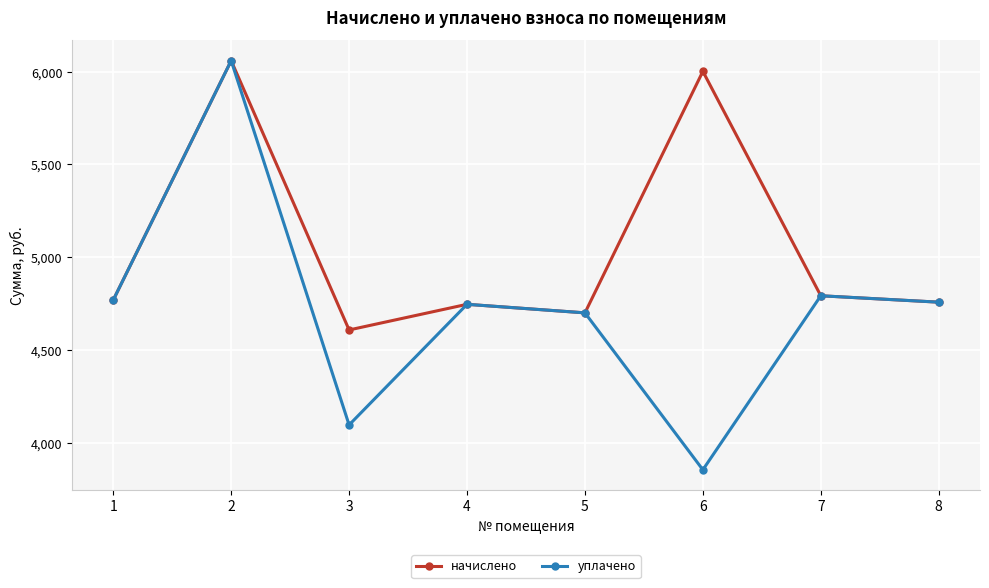

Is the value of начислено at 2 greater than the value of уплачено at 5?

Yes